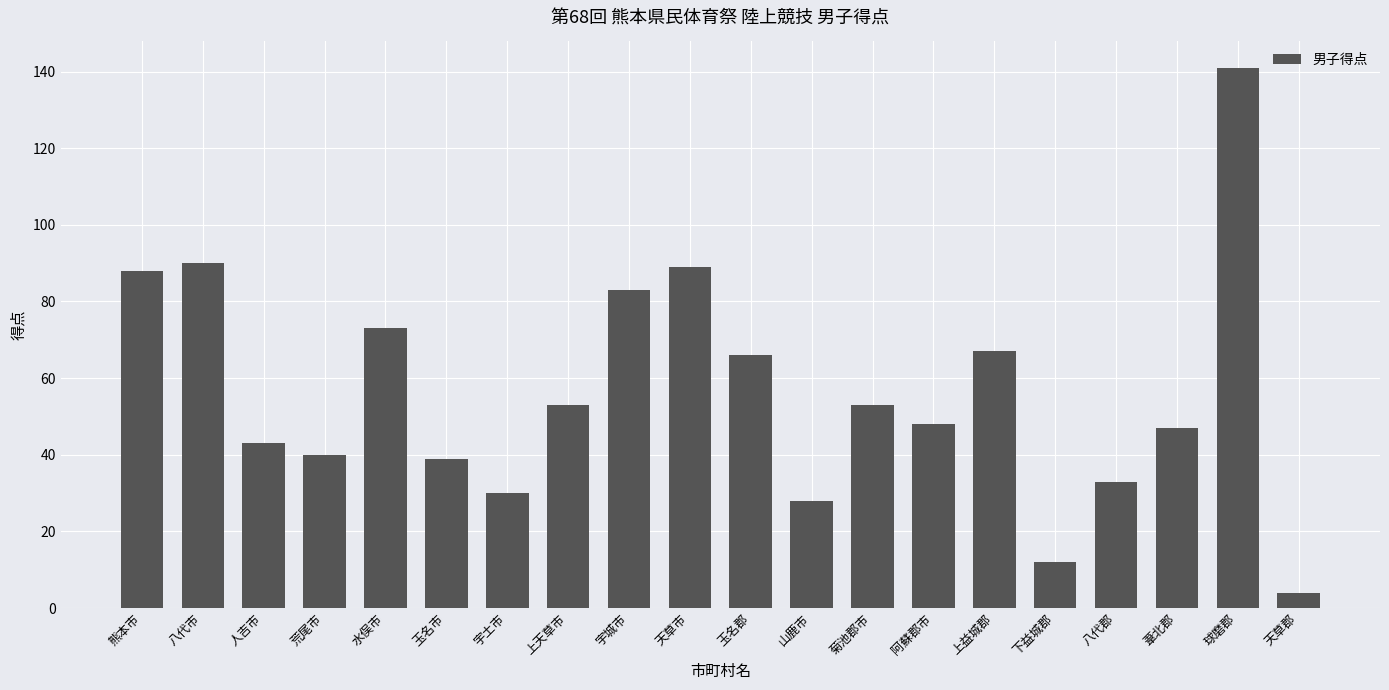

What is the change in value from 宇土市 to 阿蘇郡市?

+18